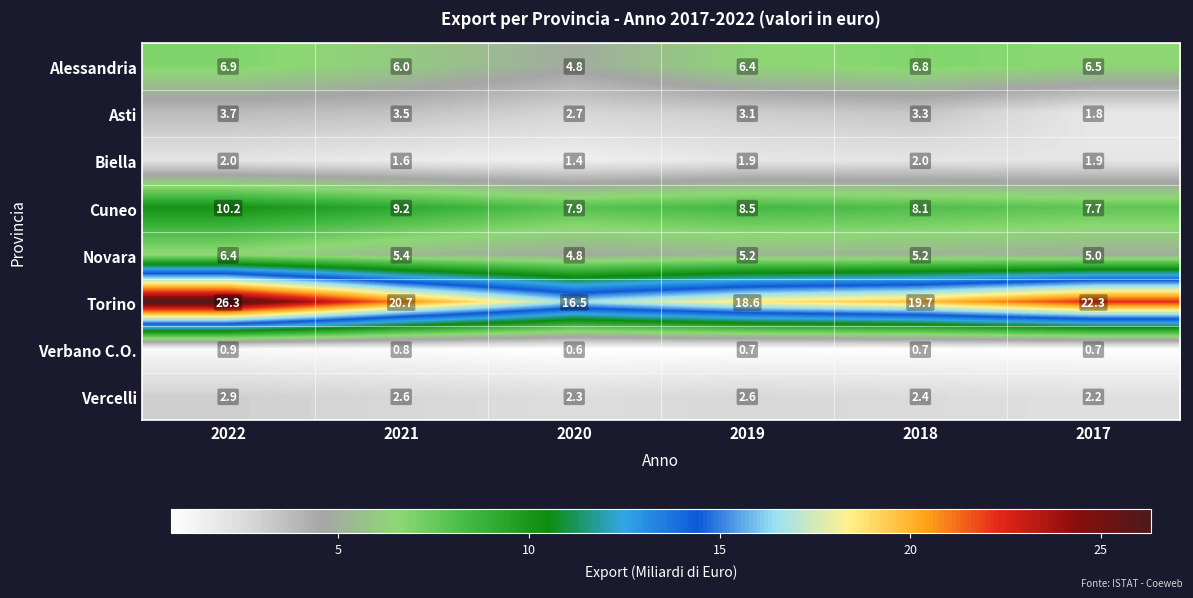

At 2017, list the series in order from smallest to largest.

Verbano C.O., Asti, Biella, Vercelli, Novara, Alessandria, Cuneo, Torino